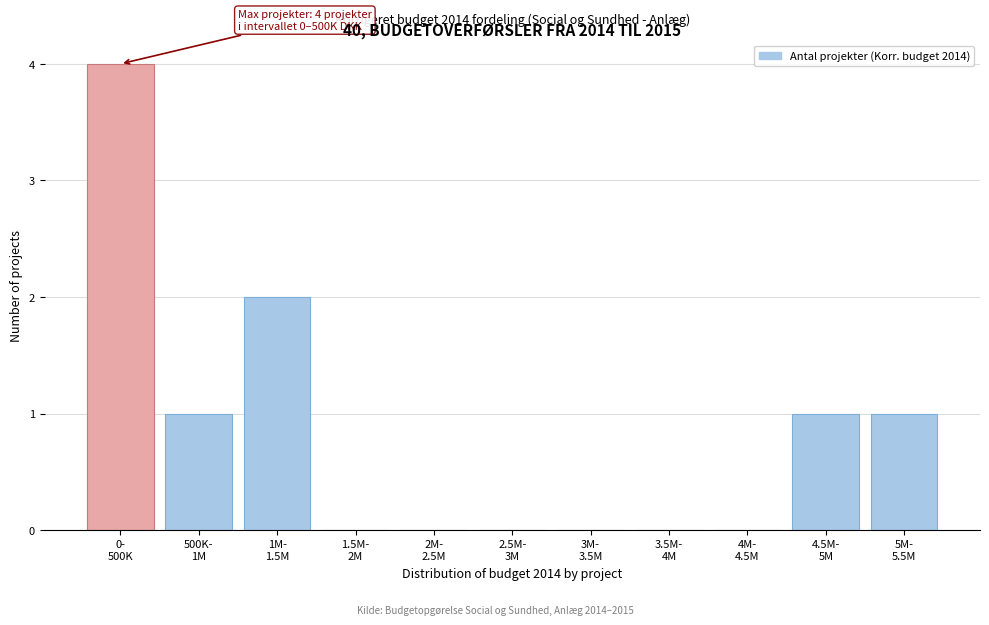

What is the sum of all values?

9